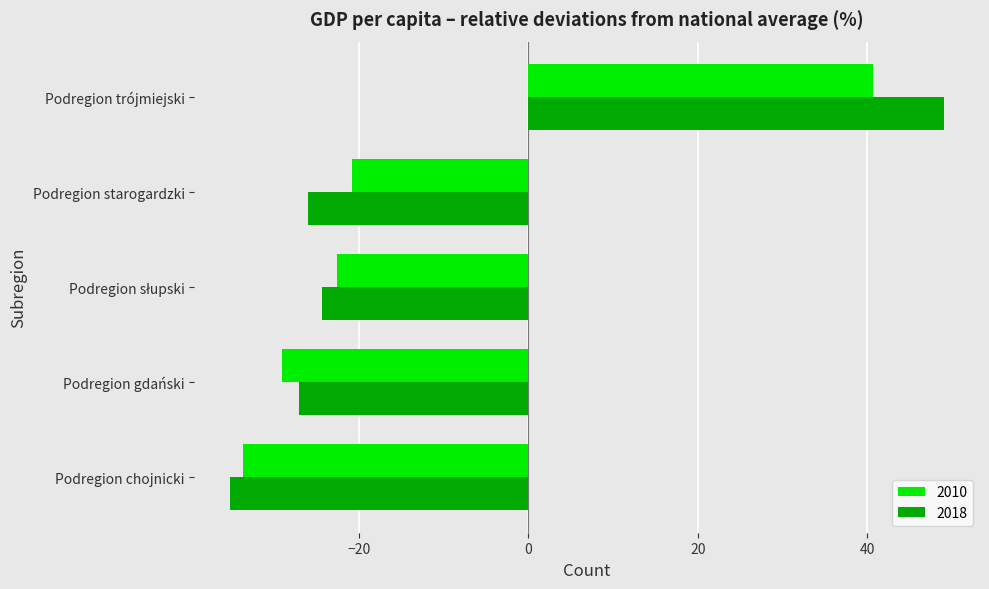

What is the maximum value shown in the chart?

49.1